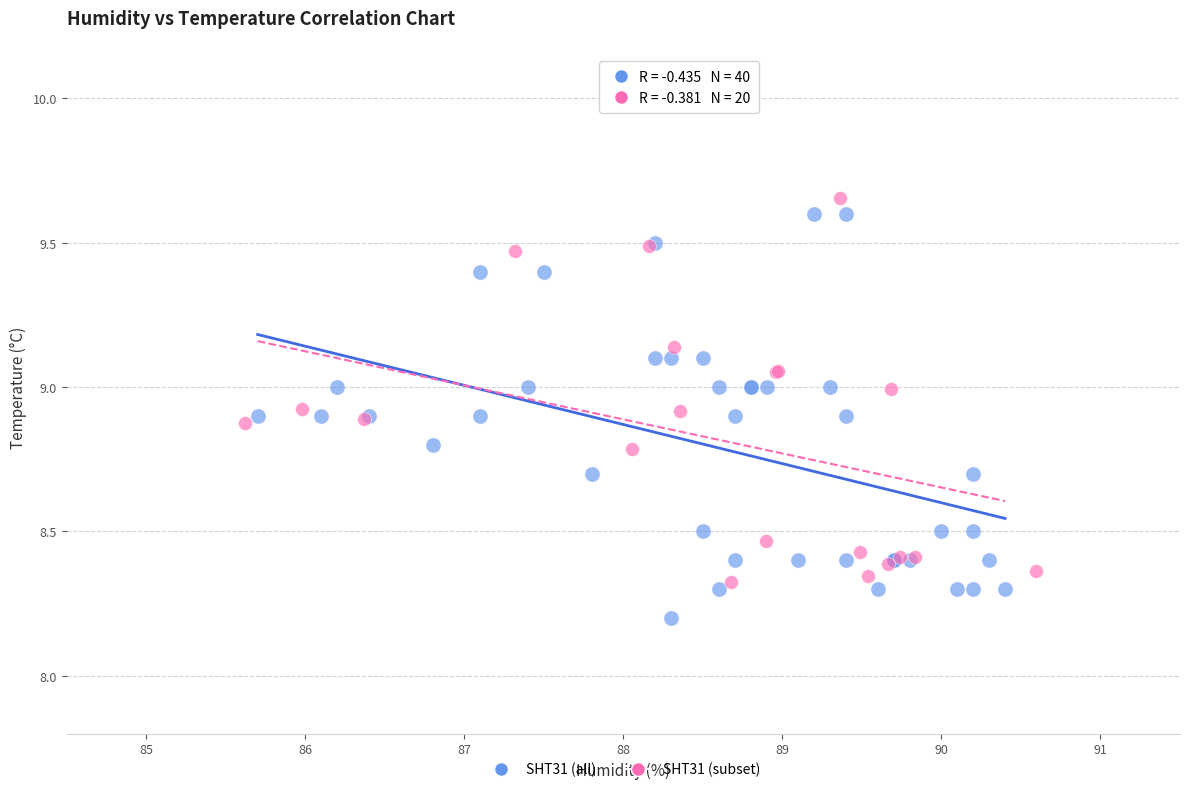

Which series contains the lowest Y value?

SHT31 (all)